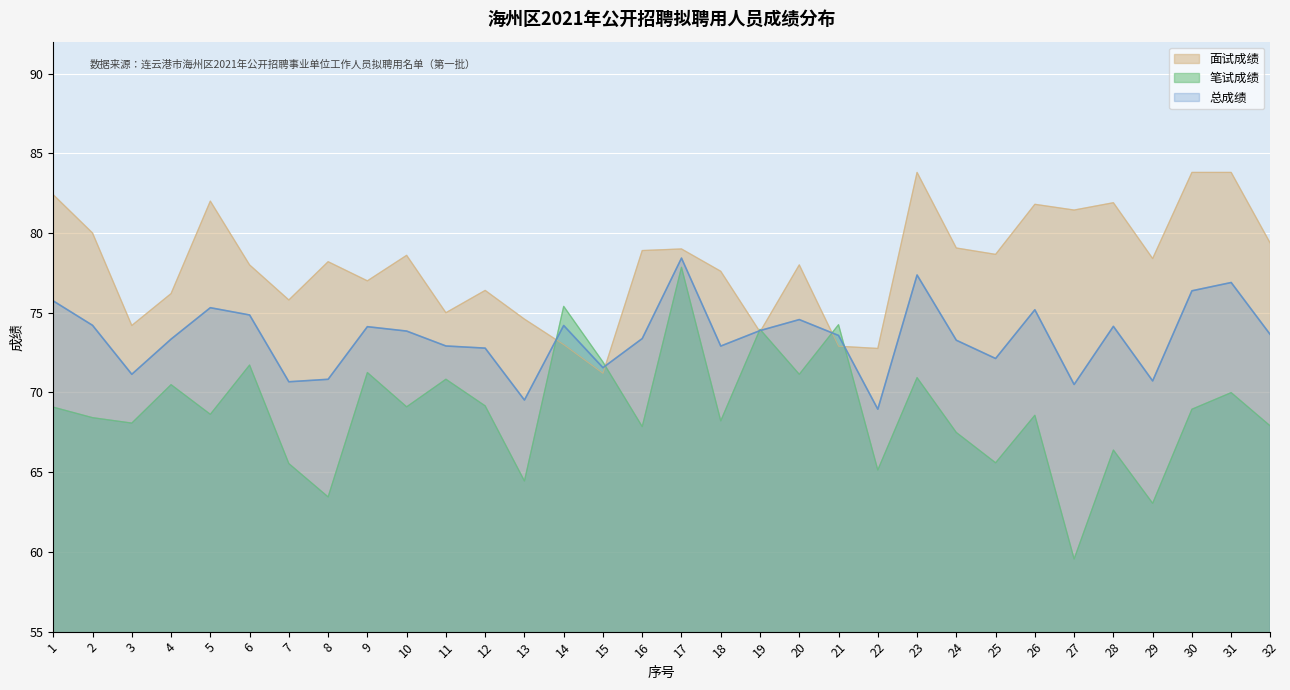

True or false: 笔试成绩 and 总成绩 intersect in this chart.

True